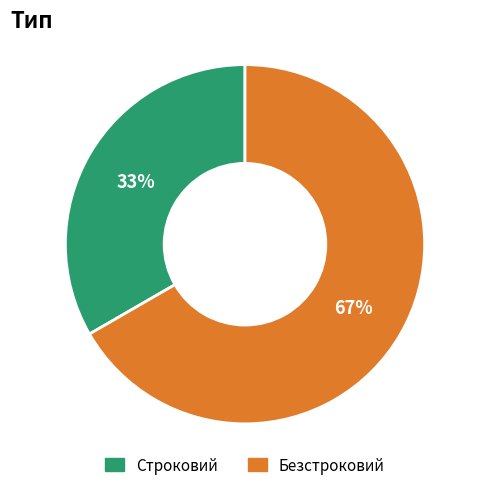

True or false: Безстроковий accounts for 67% of the total.

True